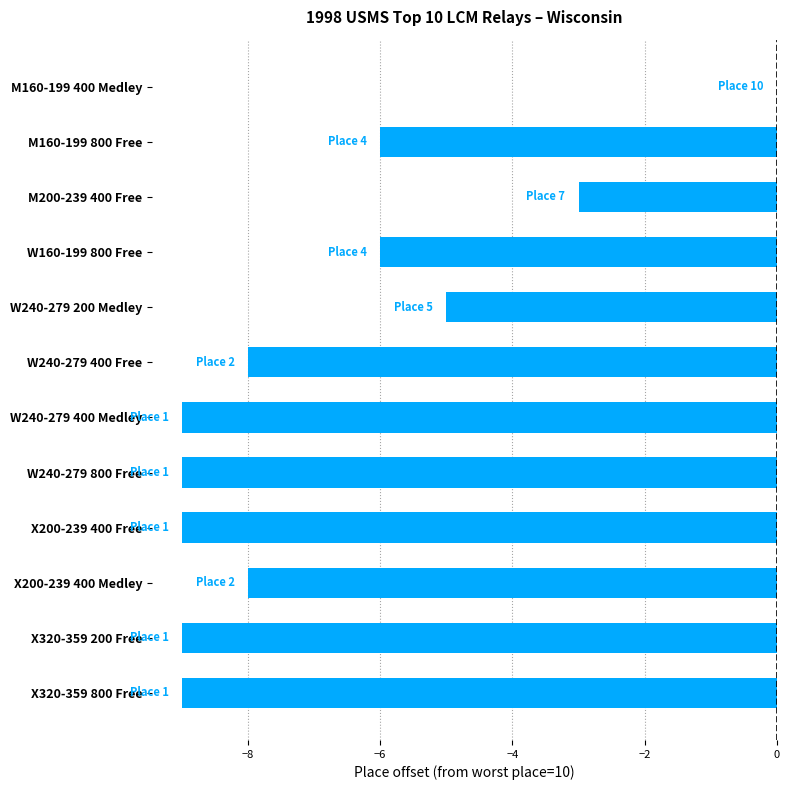

What is the sum of the values at M160-199 400 Medley and W240-279 800 Free?

-9